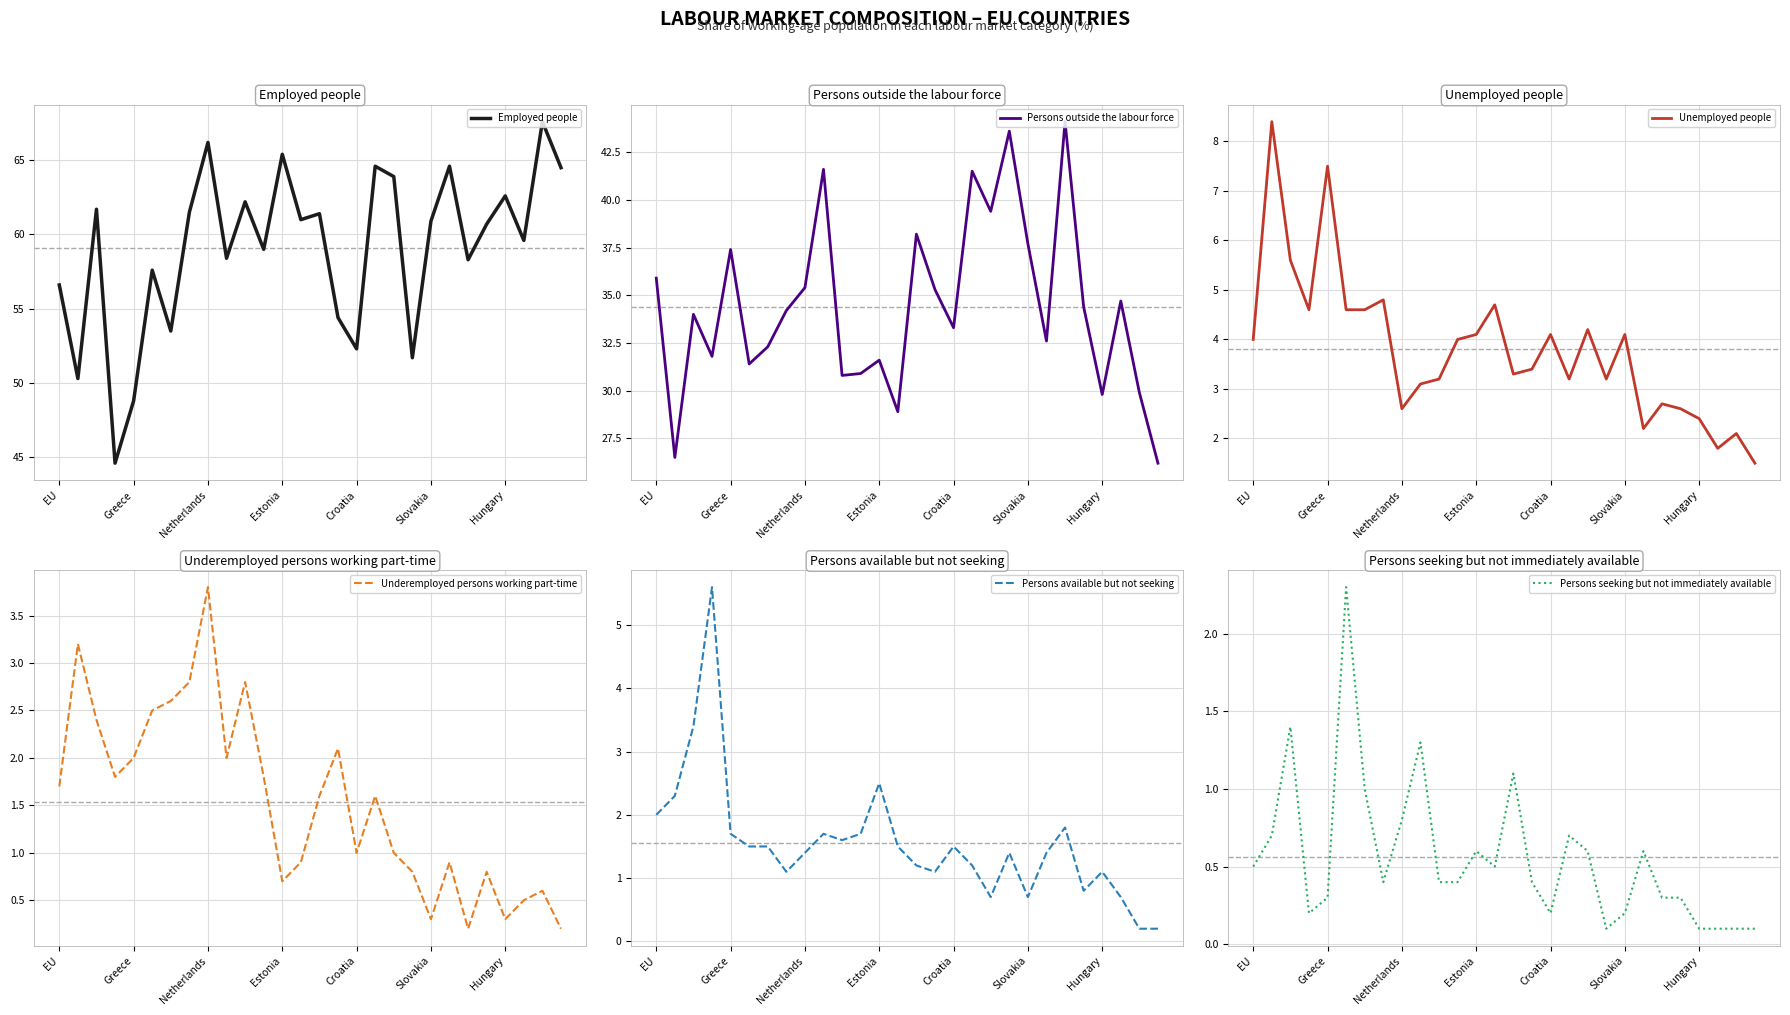

At which label is Employed people closest to 56?

EU